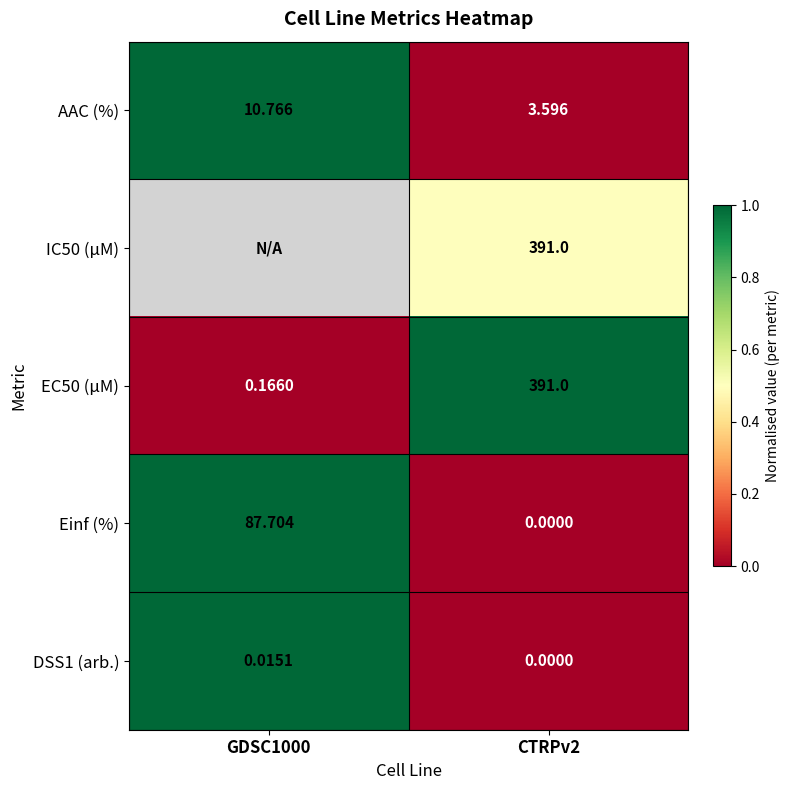

Which category has the lowest value in the Einf (%) series?

CTRPv2